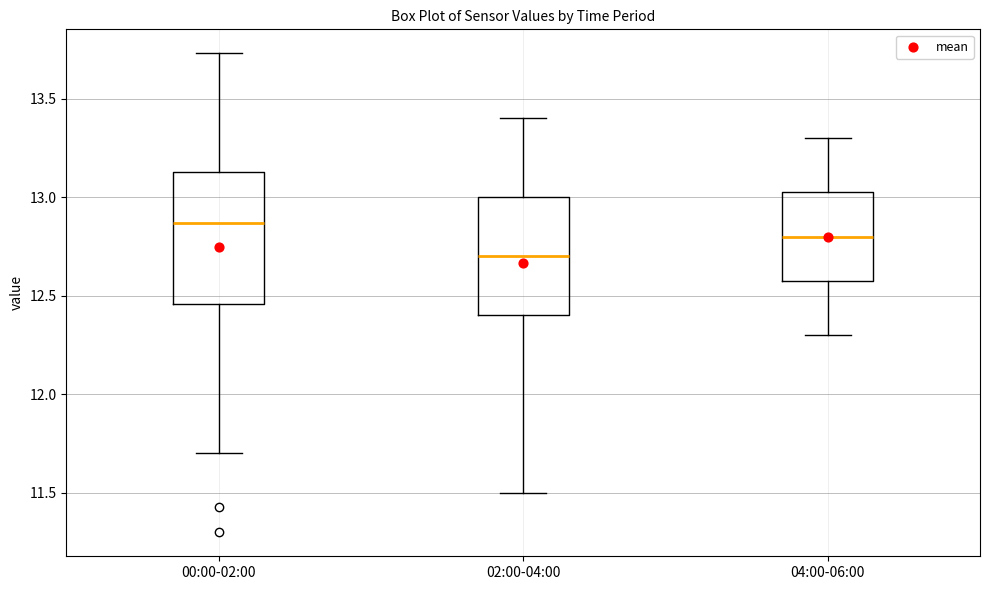

Where does the lower whisker of the box for 02:00-04:00 end on the y-axis? The values are not printed on the chart, so give them approximately, as read against the axis.

11.50